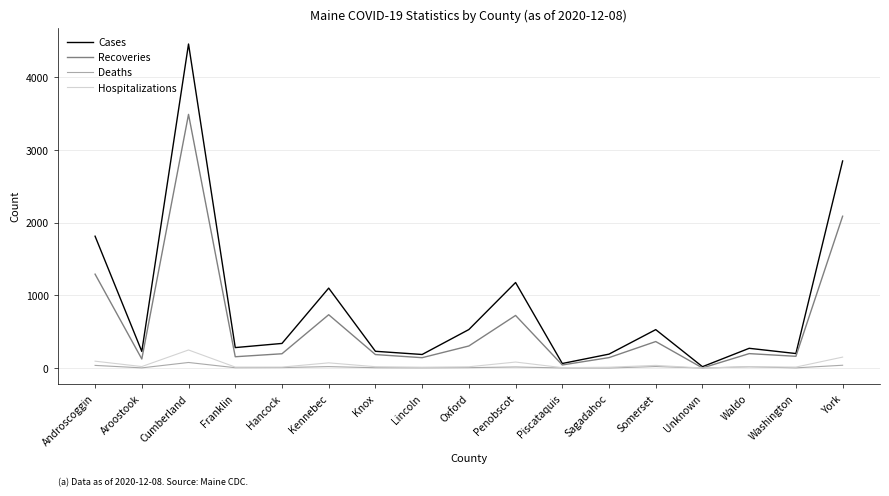

What is the sum of the Hospitalizations values at Oxford and Washington?

30